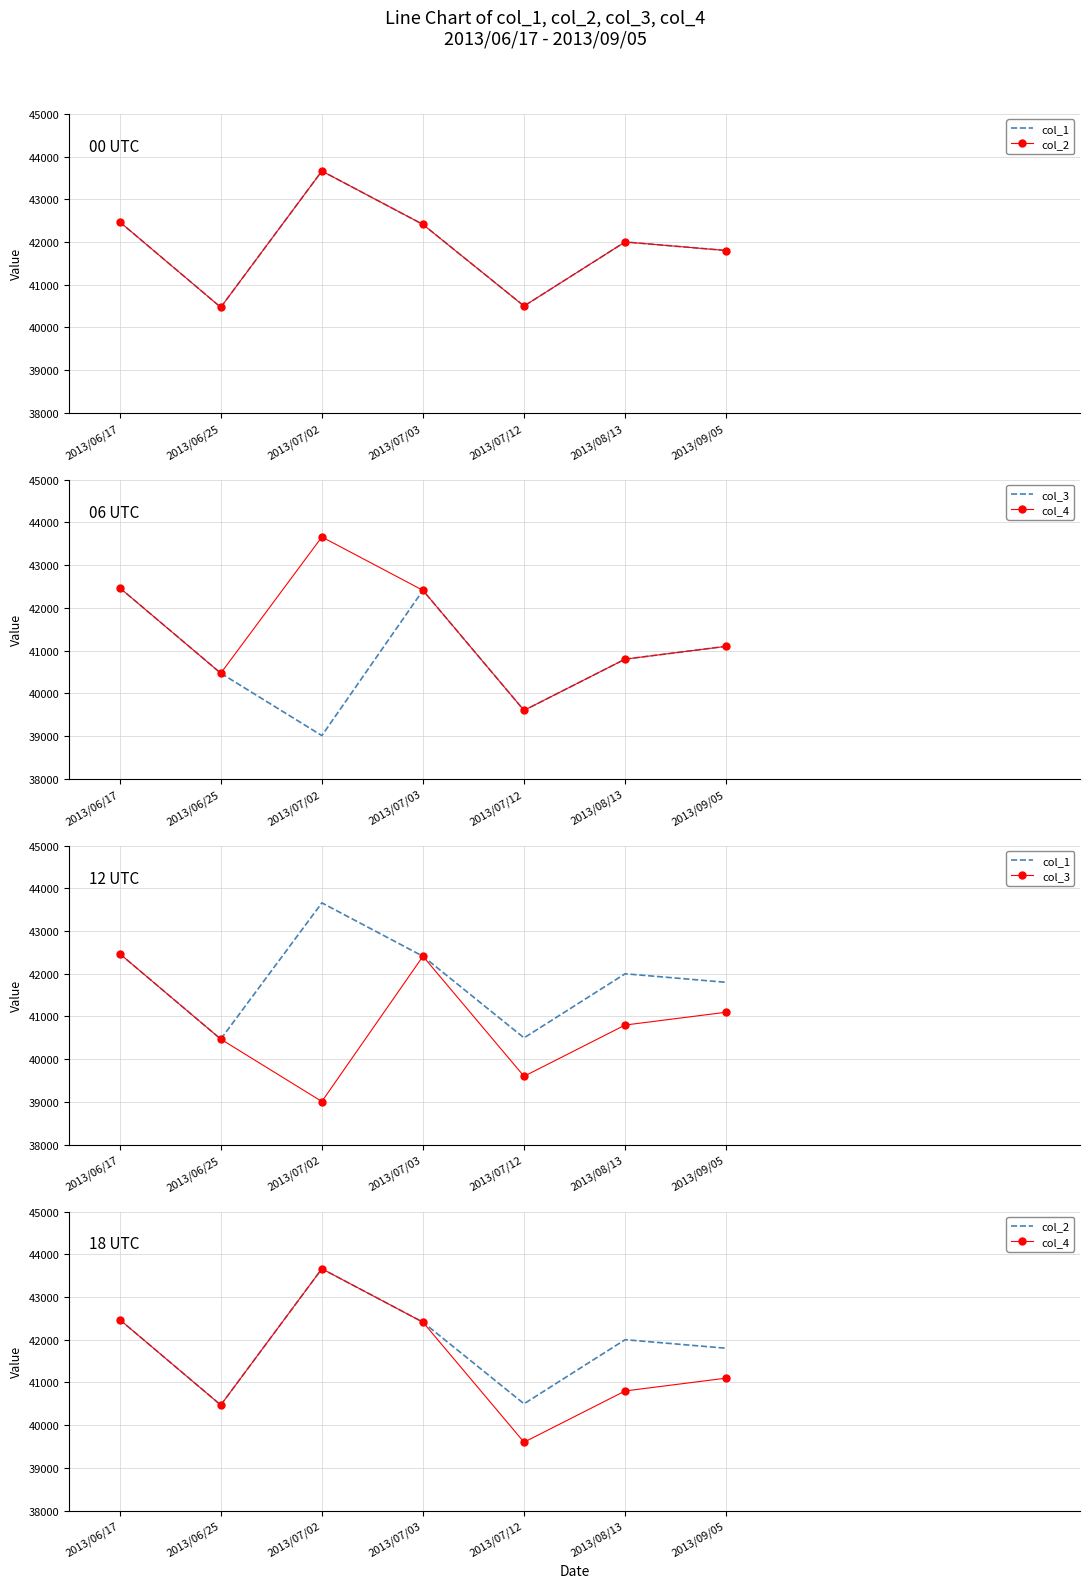

What is the label of the 6th point from the right?

2013/06/25